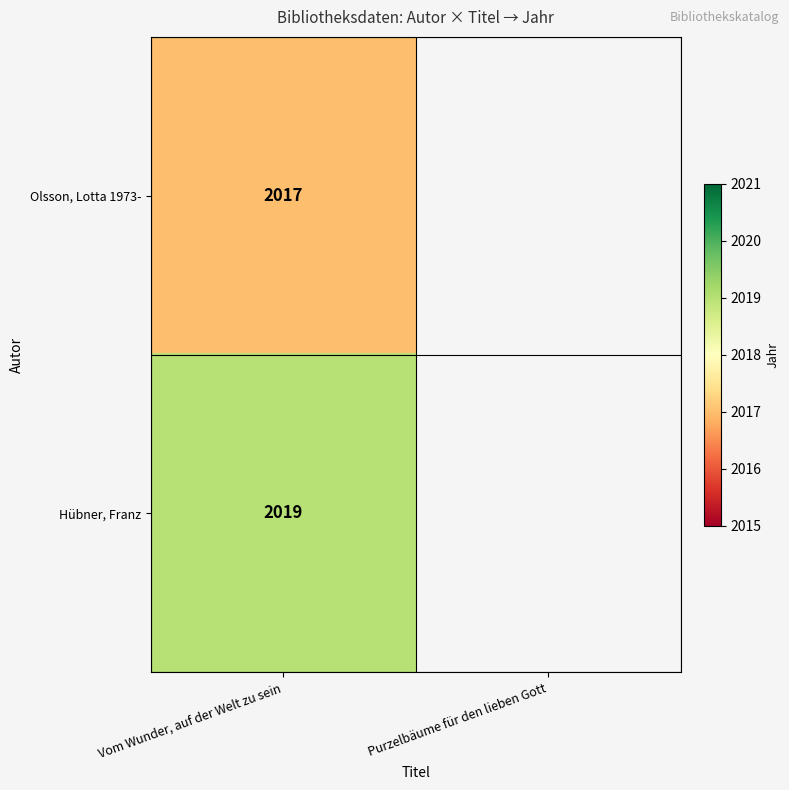

Is it true that Hübner, Franz equals 673 at Vom Wunder, auf der Welt zu sein?

False